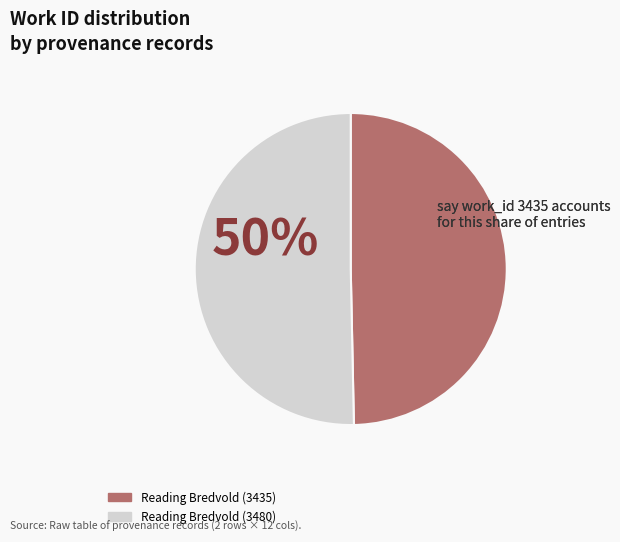

How many segments does this pie chart have?

2